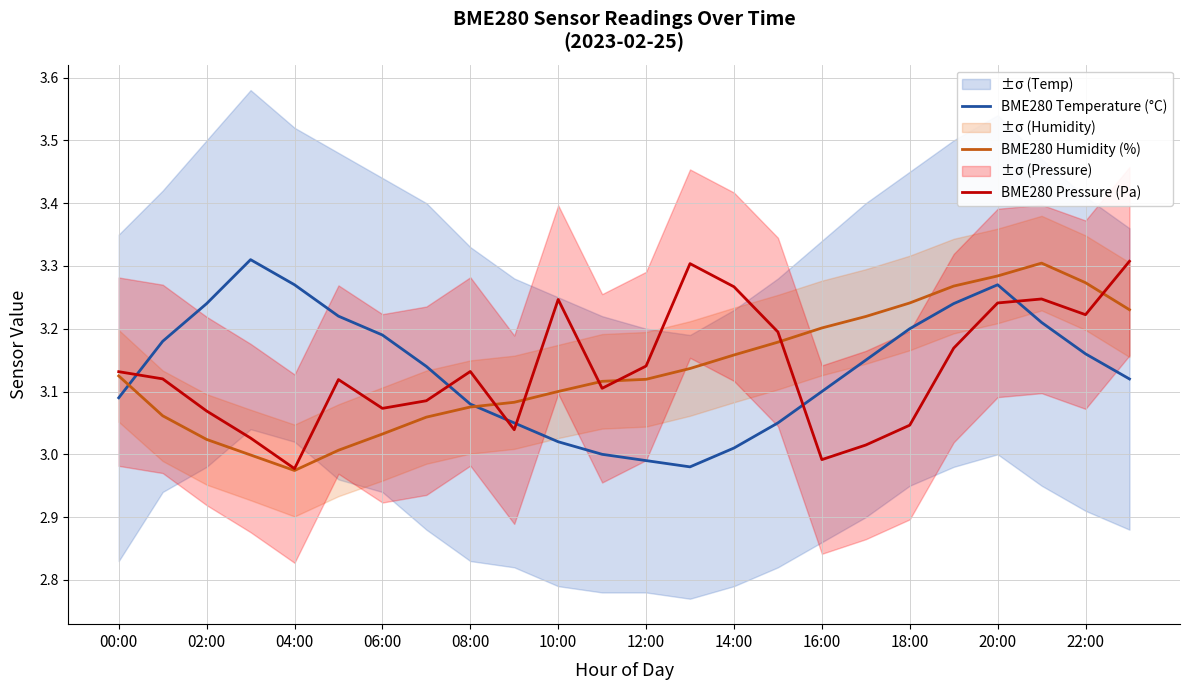

Is it true that BME280 Pressure (Pa) equals 4.6 at 20:00?

False